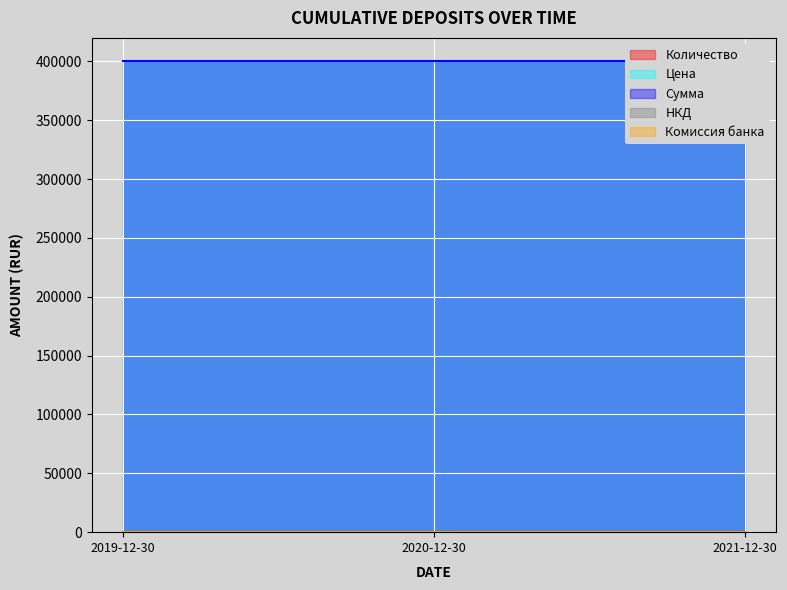

What is the maximum value shown in the chart?

400000